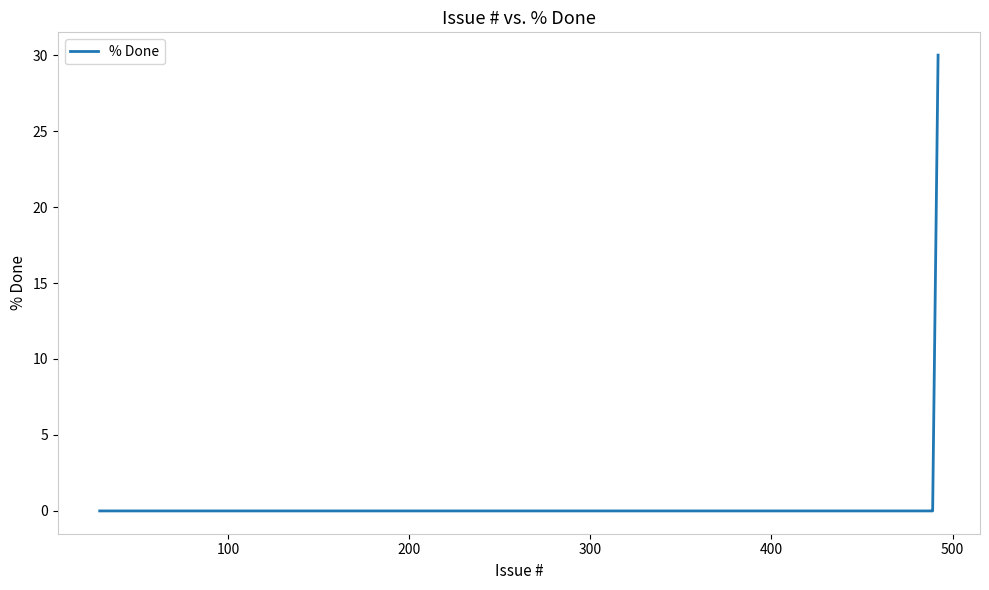

What is the difference between the maximum and minimum values?

30